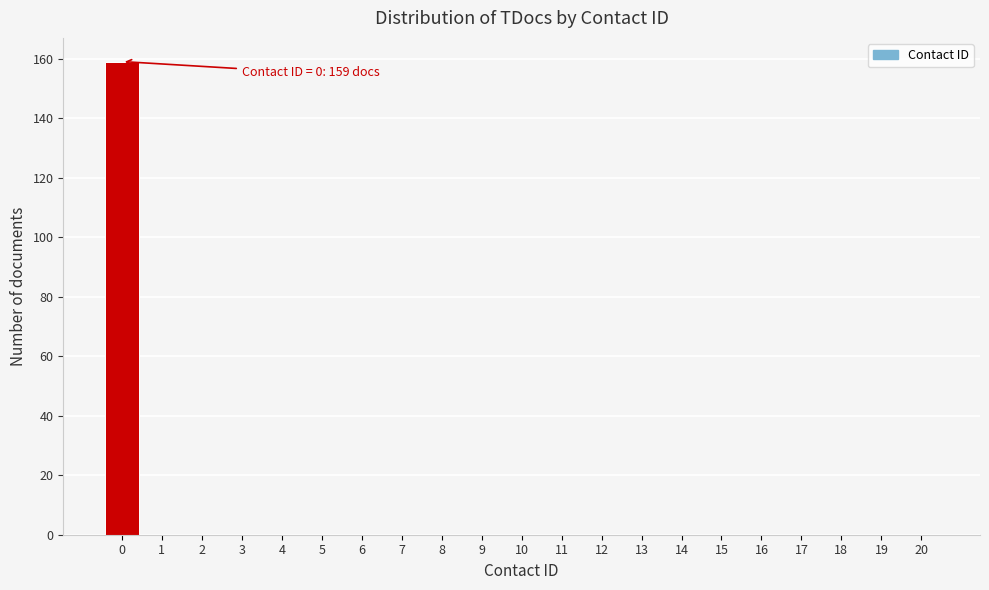

Reading left to right, transcribe all the data shown in this chart.

0=159	1=0	2=0	3=0	4=0	5=0	6=0	7=0	8=0	9=0	10=0	11=0	12=0	13=0	14=0	15=0	16=0	17=0	18=0	19=0	20=0